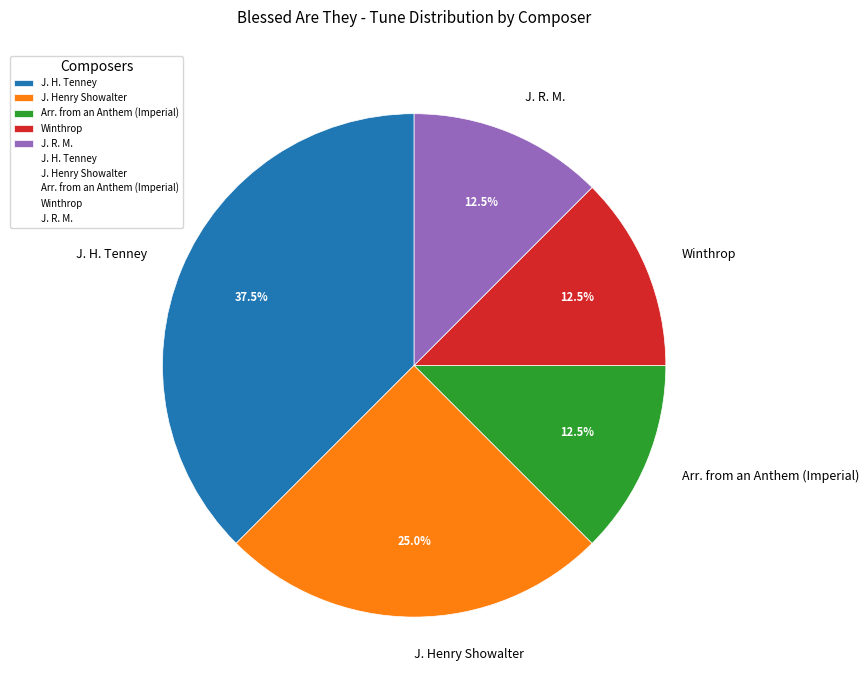

Does any single category account for the majority?

No